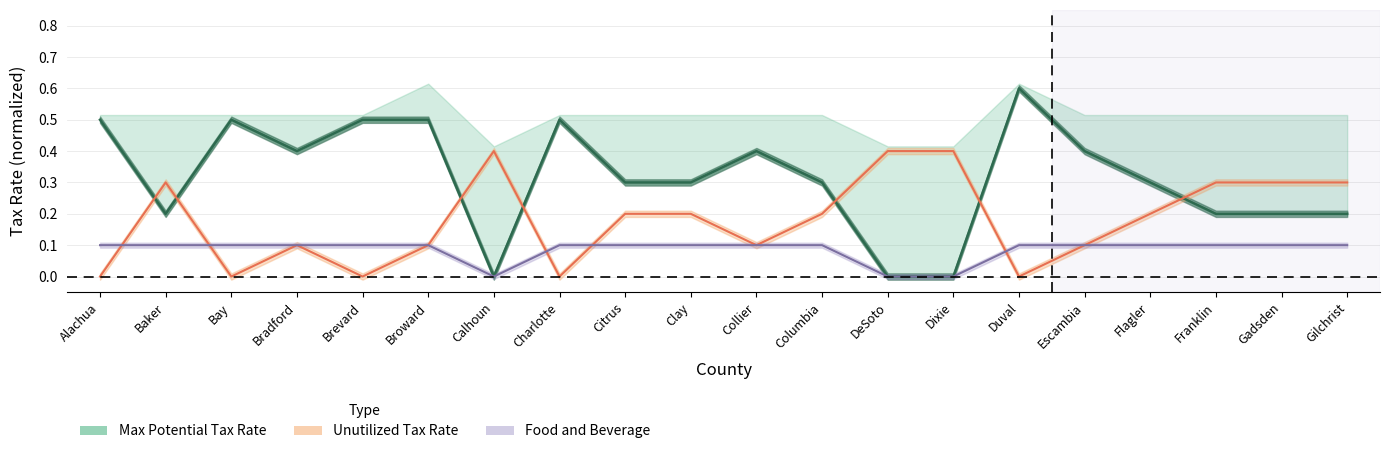

Reading left to right, what are all the values shown in this chart?

Current Tax Rate: Alachua=0.5	Baker=0.2	Bay=0.5	Bradford=0.4	Brevard=0.5	Broward=0.5	Calhoun=0.0	Charlotte=0.5	Citrus=0.3	Clay=0.3	Collier=0.4	Columbia=0.3	DeSoto=0.0	Dixie=0.0	Duval=0.6	Escambia=0.4	Flagler=0.3	Franklin=0.2	Gadsden=0.2	Gilchrist=0.2
Unutilized Tax Rate: Alachua=0.0	Baker=0.3	Bay=0.0	Bradford=0.1	Brevard=0.0	Broward=0.1	Calhoun=0.4	Charlotte=0.0	Citrus=0.2	Clay=0.2	Collier=0.1	Columbia=0.2	DeSoto=0.4	Dixie=0.4	Duval=0.0	Escambia=0.1	Flagler=0.2	Franklin=0.3	Gadsden=0.3	Gilchrist=0.3
Food and Beverage: Alachua=0.1	Baker=0.1	Bay=0.1	Bradford=0.1	Brevard=0.1	Broward=0.1	Calhoun=0.0	Charlotte=0.1	Citrus=0.1	Clay=0.1	Collier=0.1	Columbia=0.1	DeSoto=0.0	Dixie=0.0	Duval=0.1	Escambia=0.1	Flagler=0.1	Franklin=0.1	Gadsden=0.1	Gilchrist=0.1